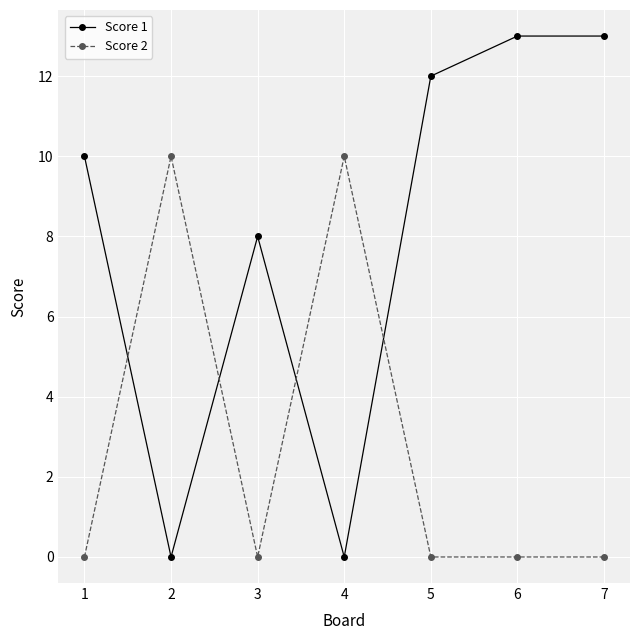

Does the chart have visible grid lines?

Yes